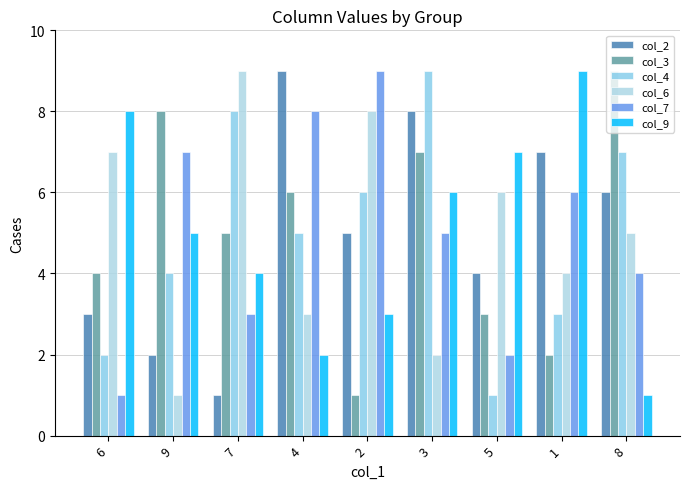

Reading right to left, transcribe all the data shown in this chart.

col_2: 8=6	1=7	5=4	3=8	2=5	4=9	7=1	9=2	6=3
col_3: 8=9	1=2	5=3	3=7	2=1	4=6	7=5	9=8	6=4
col_4: 8=7	1=3	5=1	3=9	2=6	4=5	7=8	9=4	6=2
col_6: 8=5	1=4	5=6	3=2	2=8	4=3	7=9	9=1	6=7
col_7: 8=4	1=6	5=2	3=5	2=9	4=8	7=3	9=7	6=1
col_9: 8=1	1=9	5=7	3=6	2=3	4=2	7=4	9=5	6=8